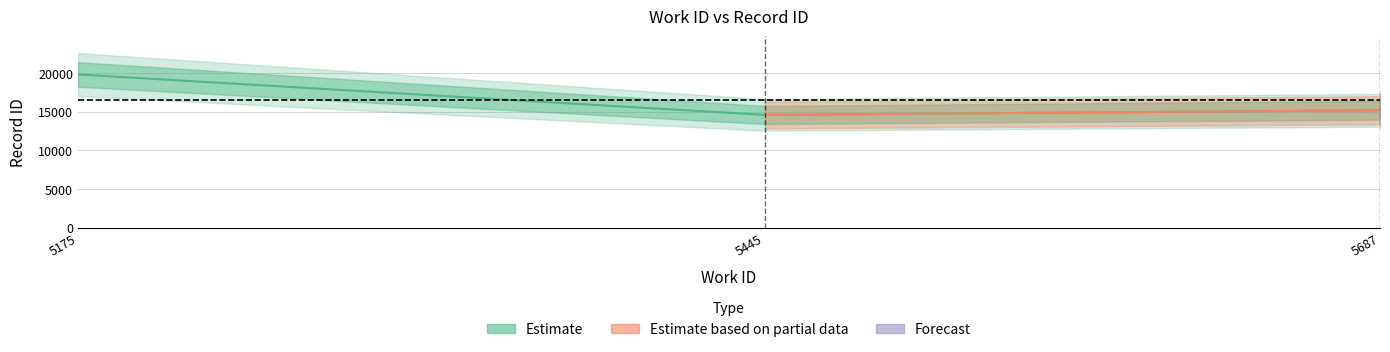

At how many categories does at least one series exceed 7975?

3